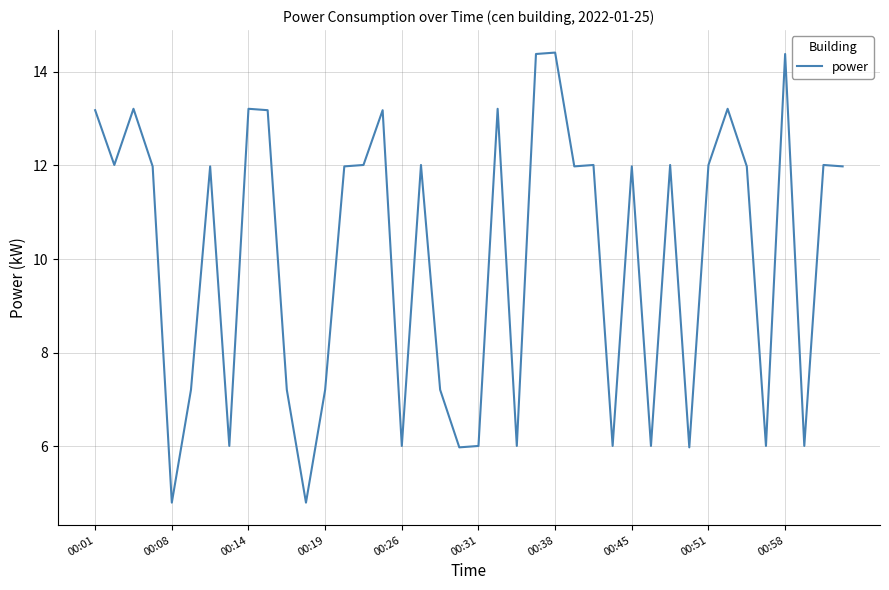

What is the minimum value shown in the chart?

4.8